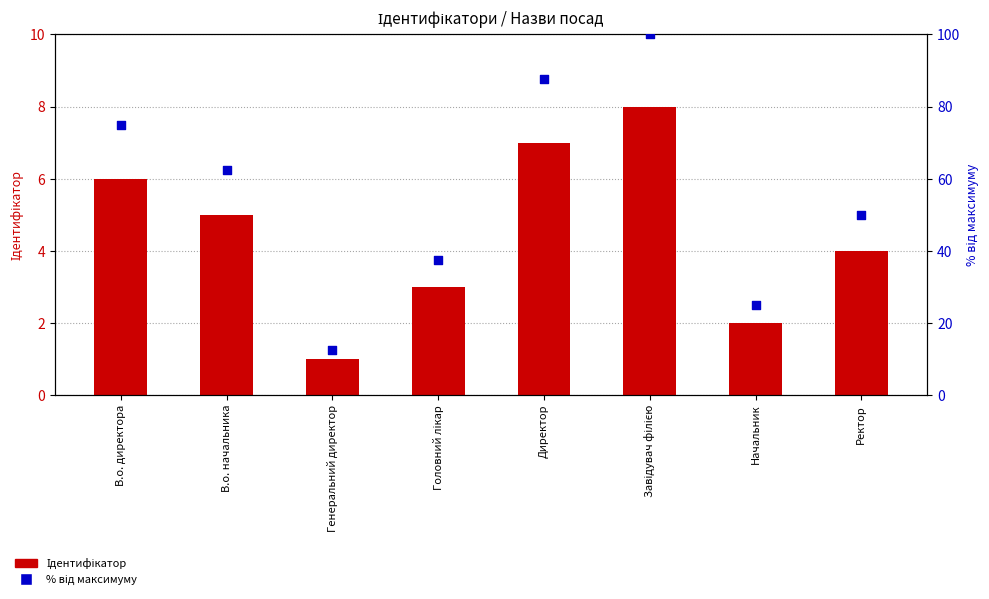

Which series reaches the minimum Y coordinate?

Ідентифікатор